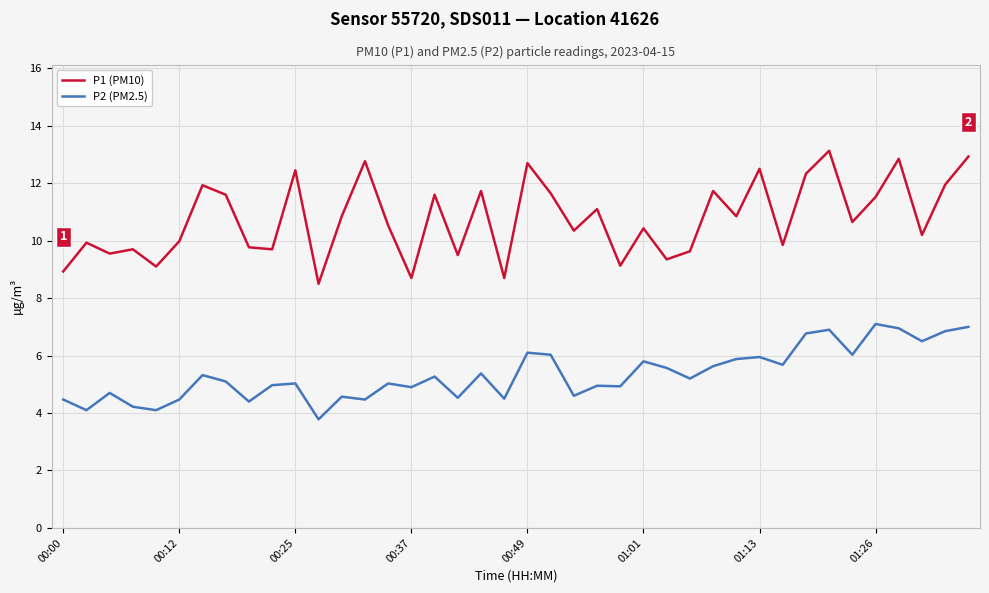

List the series in order of their peak value, lowest first.

P2 (PM2.5), P1 (PM10)